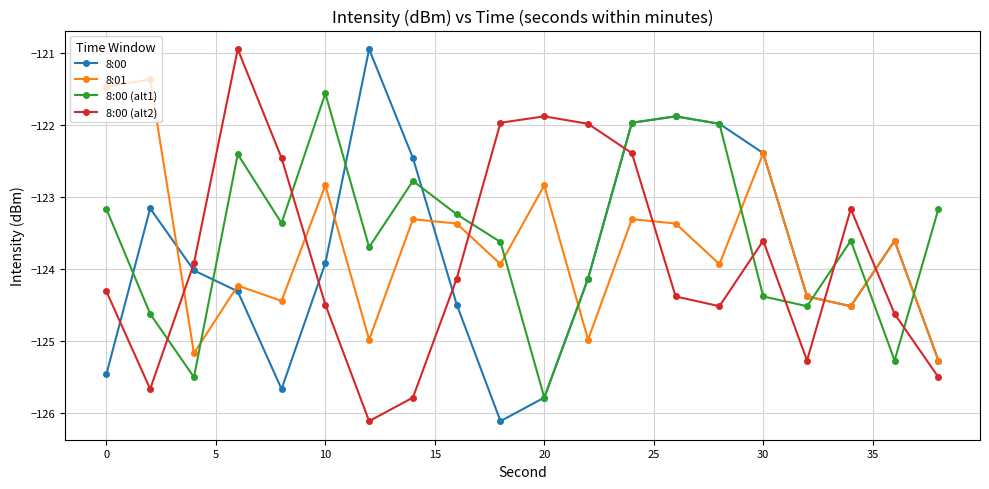

True or false: 8:00 has more than 2 points higher than both neighbors.

True